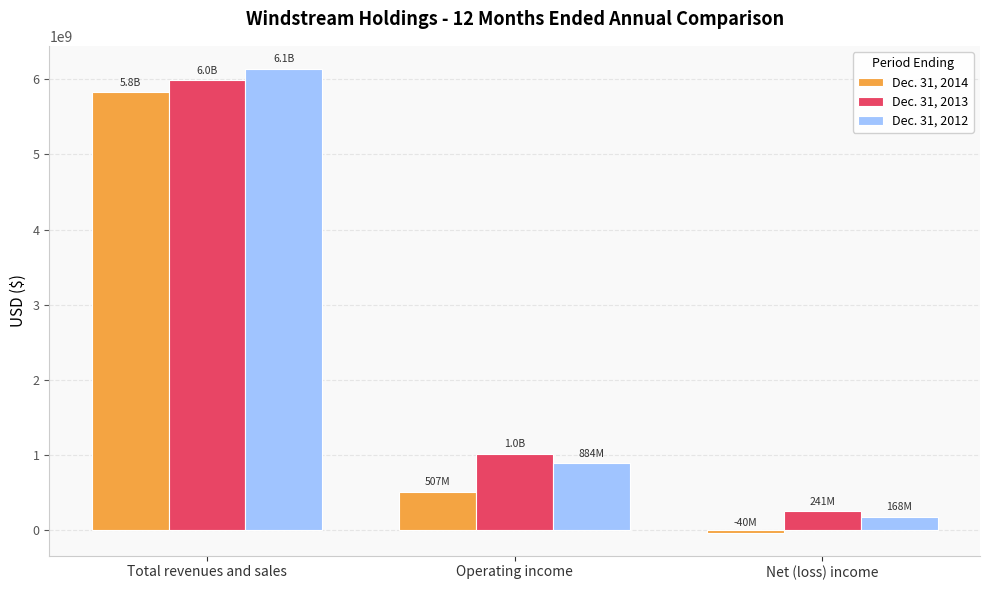

What is the greatest value displayed?

6139500000